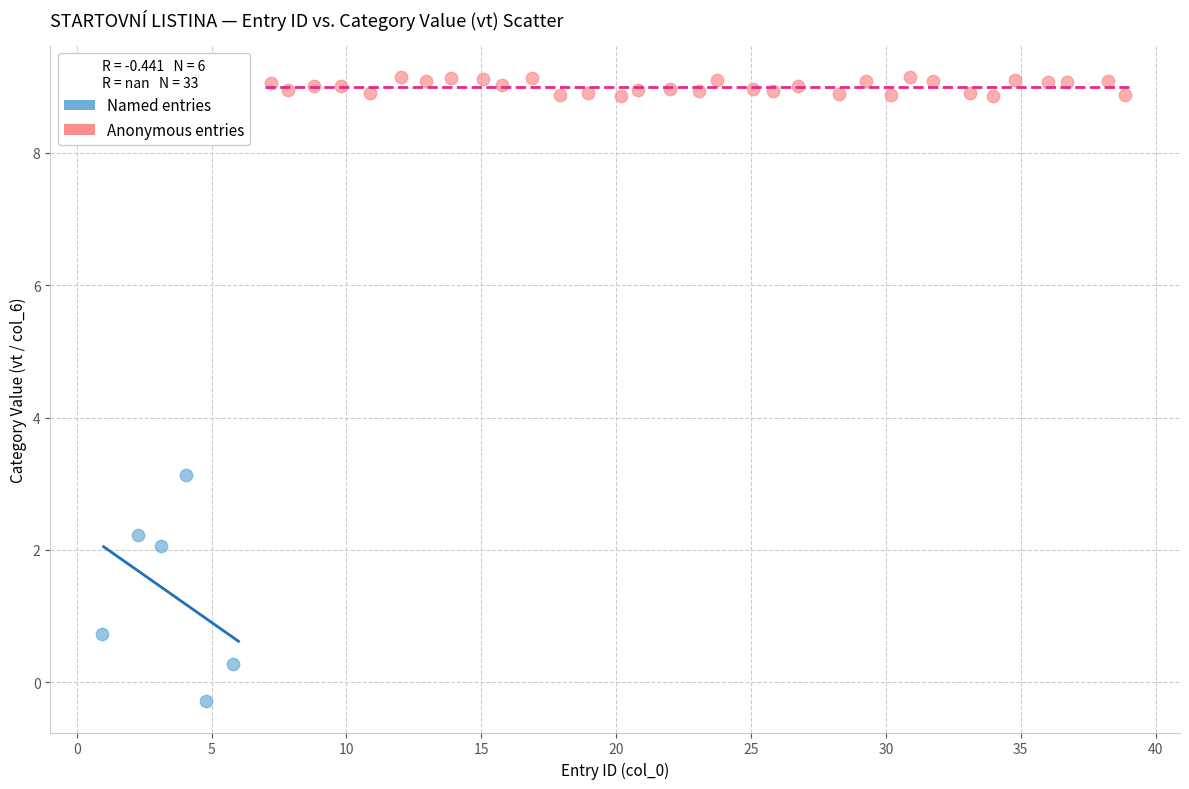

Which series contains the highest Y value?

Anonymous entries